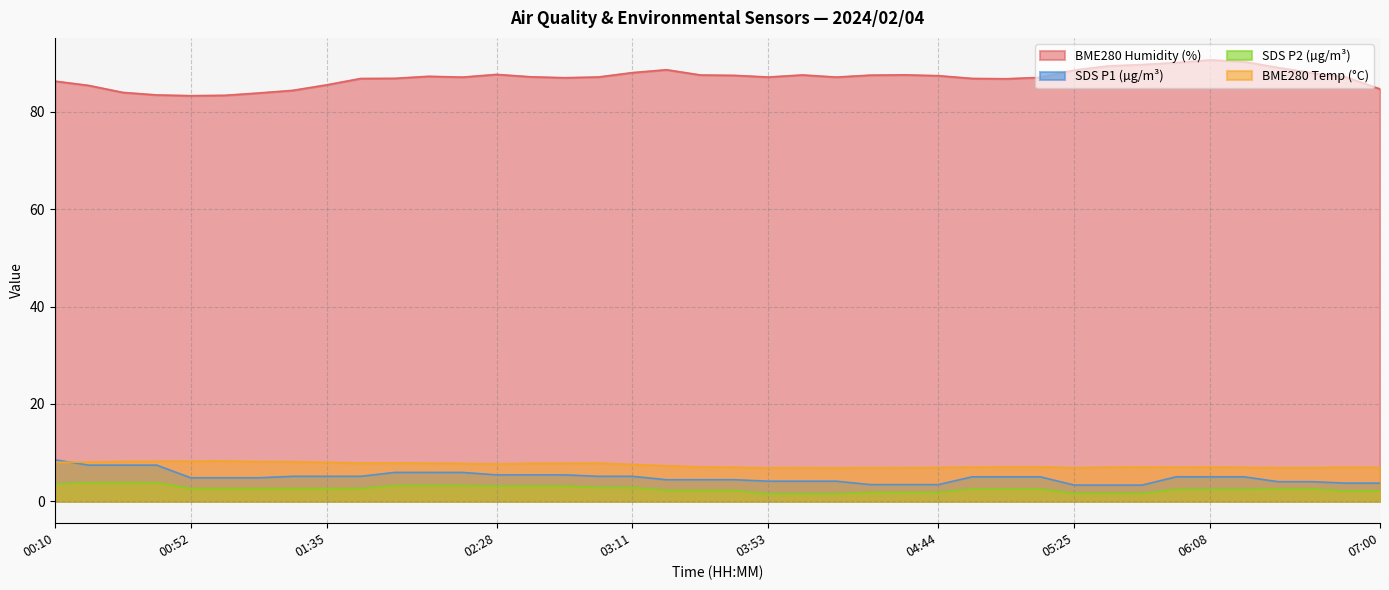

At which category is the sum across all series the highest?

00:10